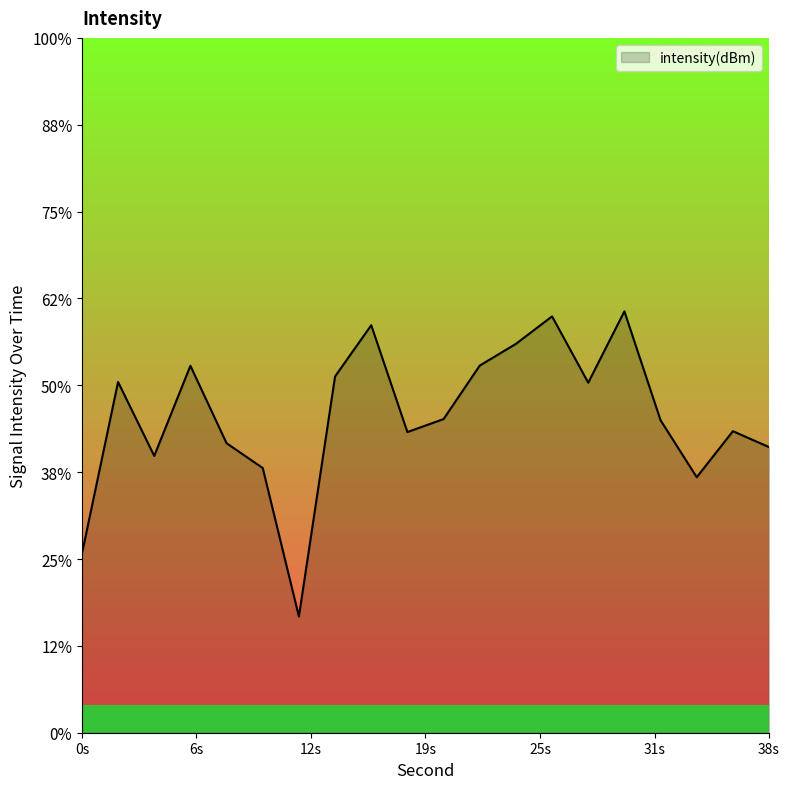

What is the sum of the values at 10 and 22?

-263.6